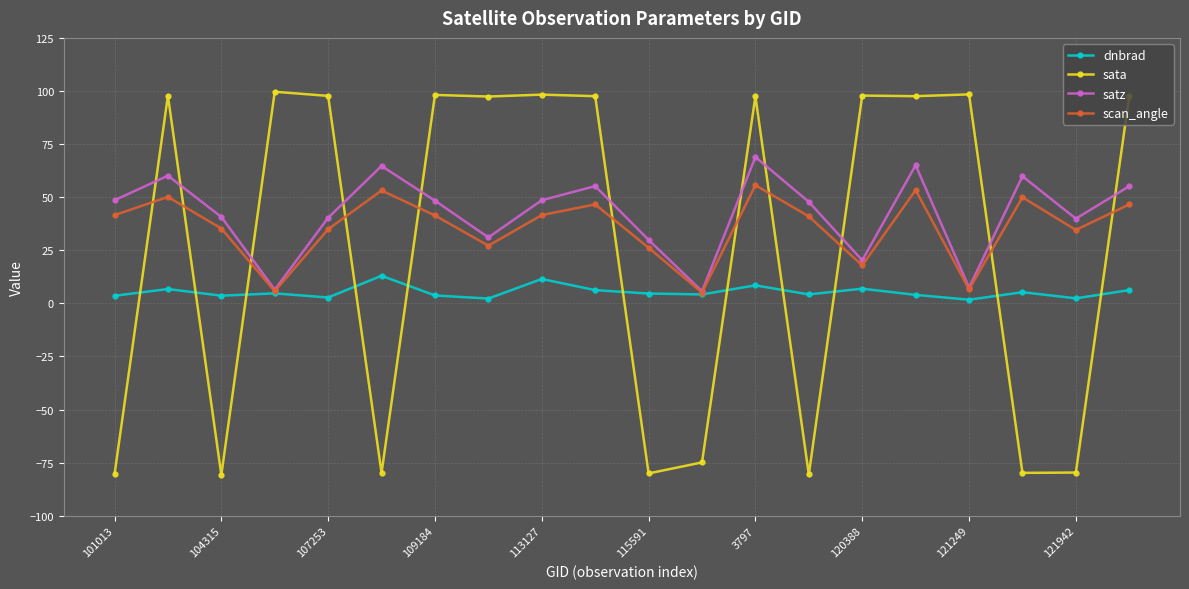

How many lines are shown in the chart?

4